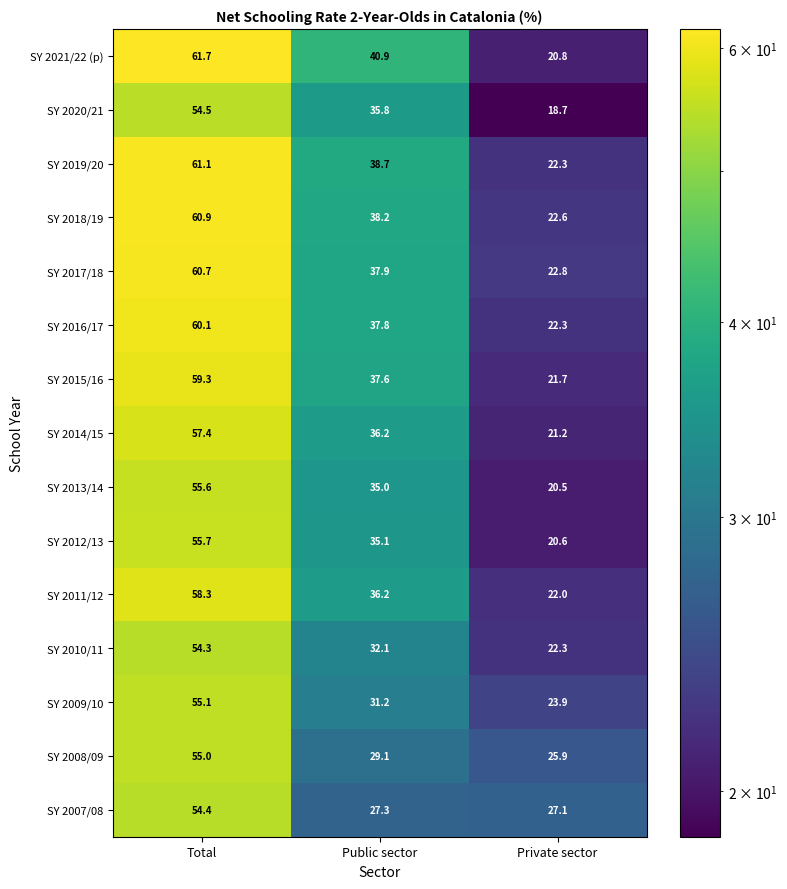

At which label does SY 2009/10 reach its minimum?

Private sector